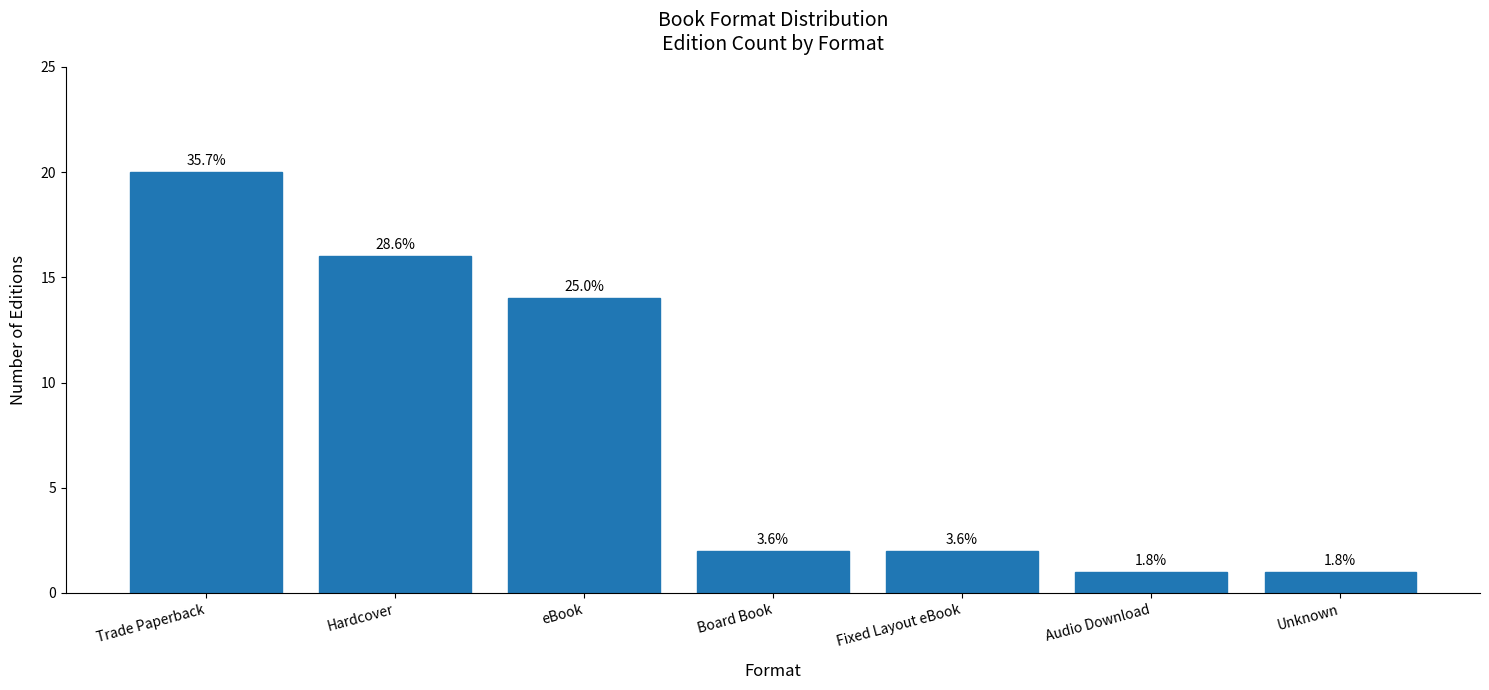

Does the chart contain any negative values?

No